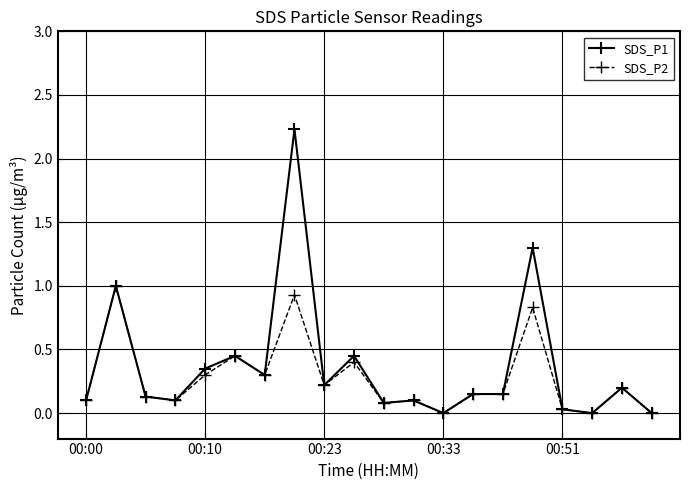

Does the chart display data point markers on the line(s)?

Yes